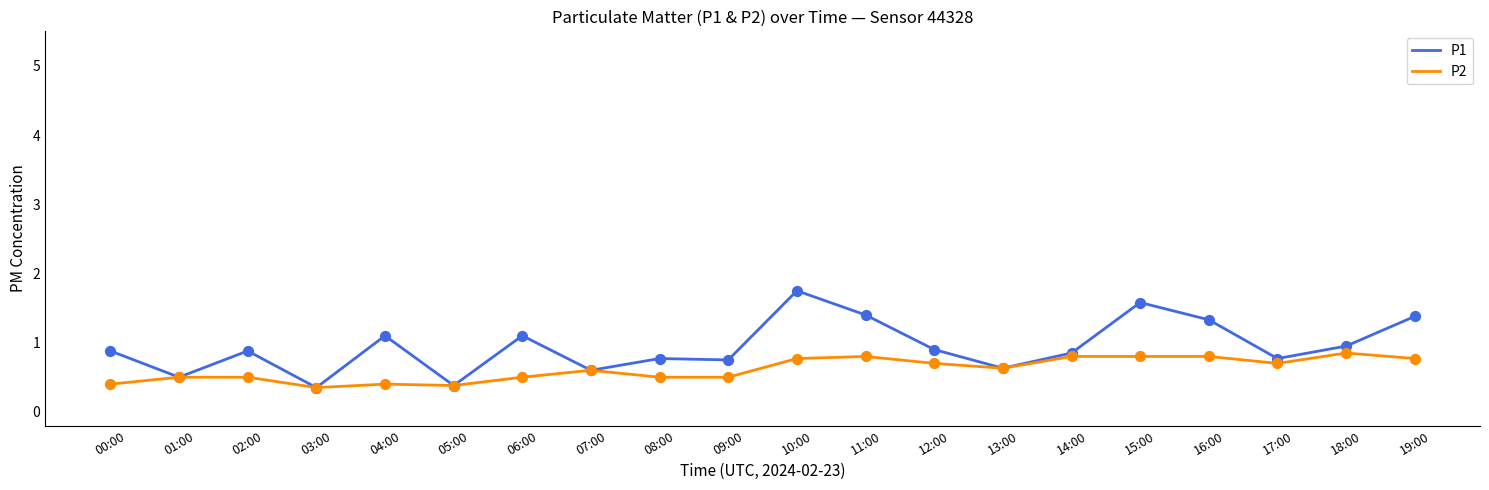

At which category is the sum across all series the highest?

10:00